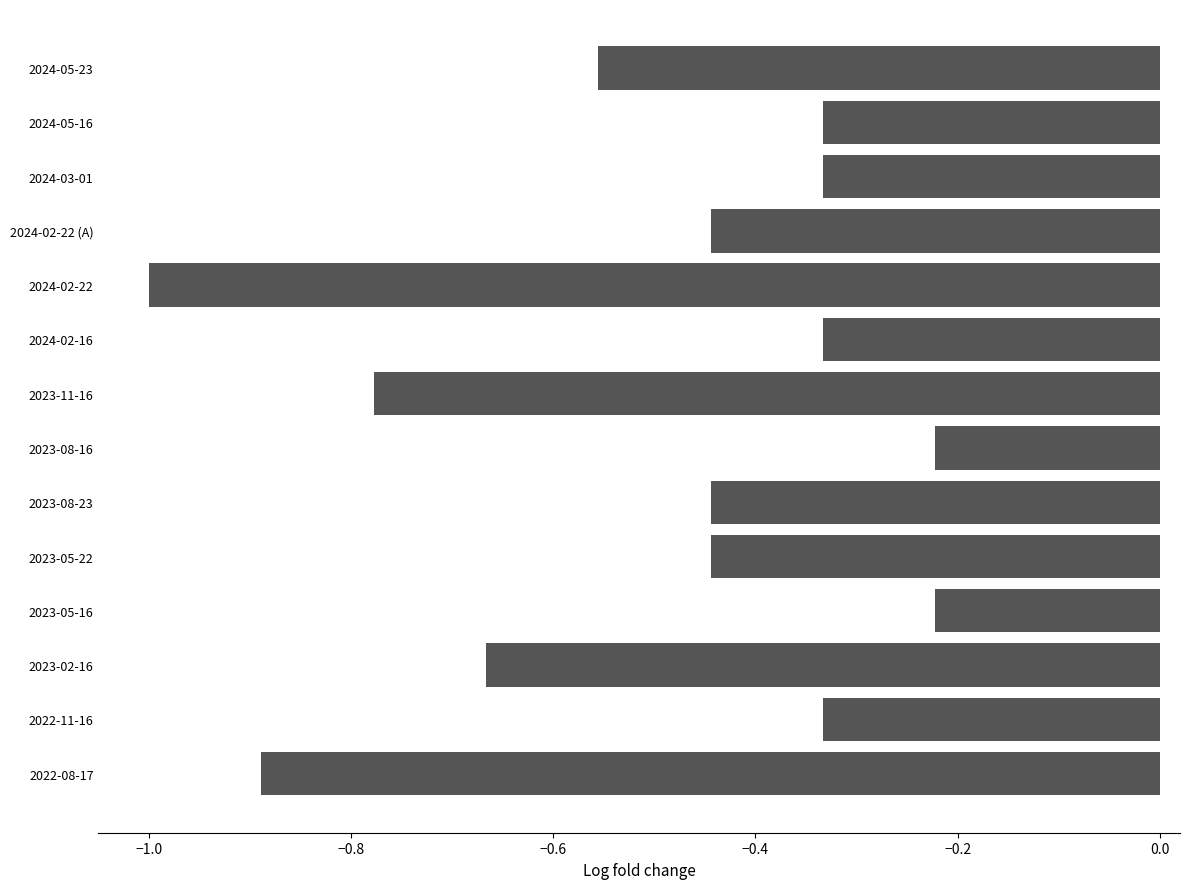

Which has a higher value, 2023-08-23 or 2024-05-16?

2024-05-16